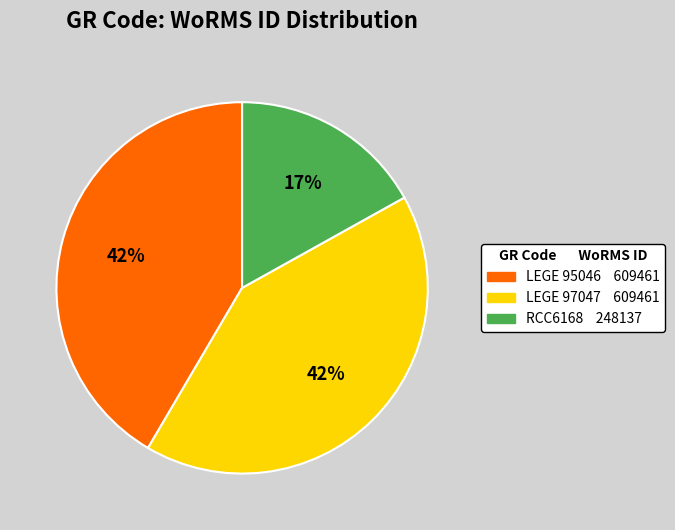

Is there any slice that represents more than half of the pie?

No